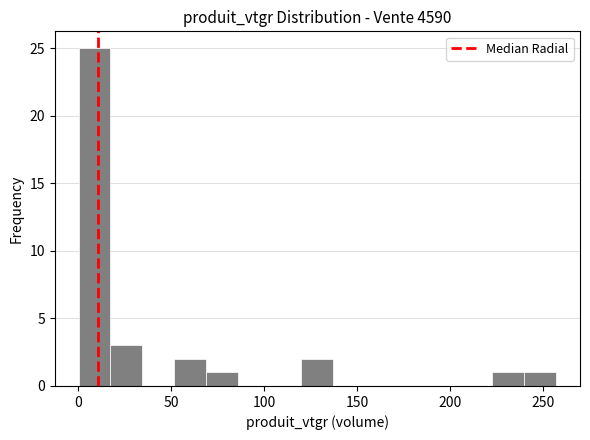

Around what value on the x-axis is the tallest bar? Give the approximate position of its centre, as read against the axis.

10